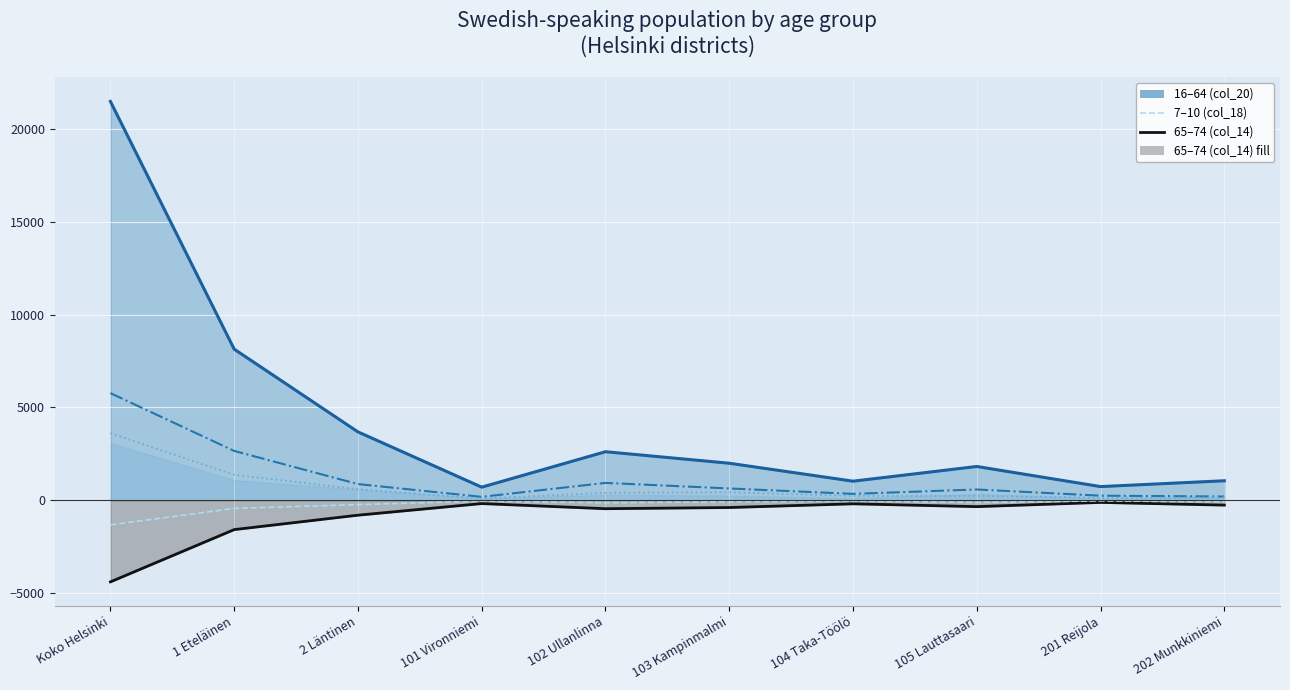

True or false: 25–34 (col_10) and 7–10 (col_18) intersect in this chart.

False